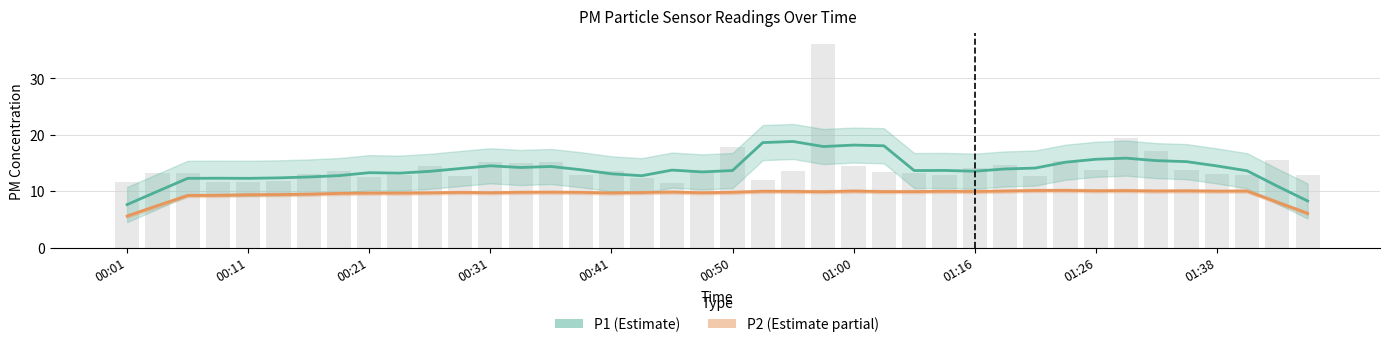

List the series in order of their peak value, highest first.

P1 (Estimate), P2 (Estimate partial)